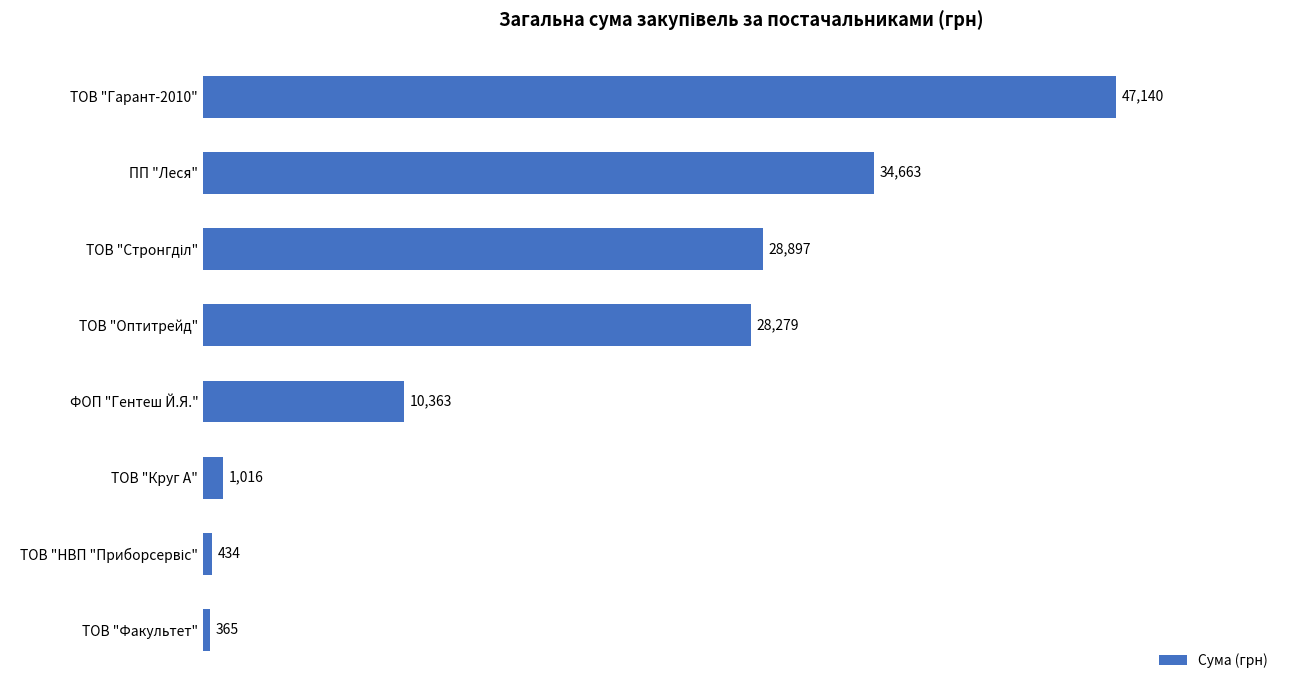

Between ТОВ "Круг А" and ПП "Леся", which is larger?

ПП "Леся"